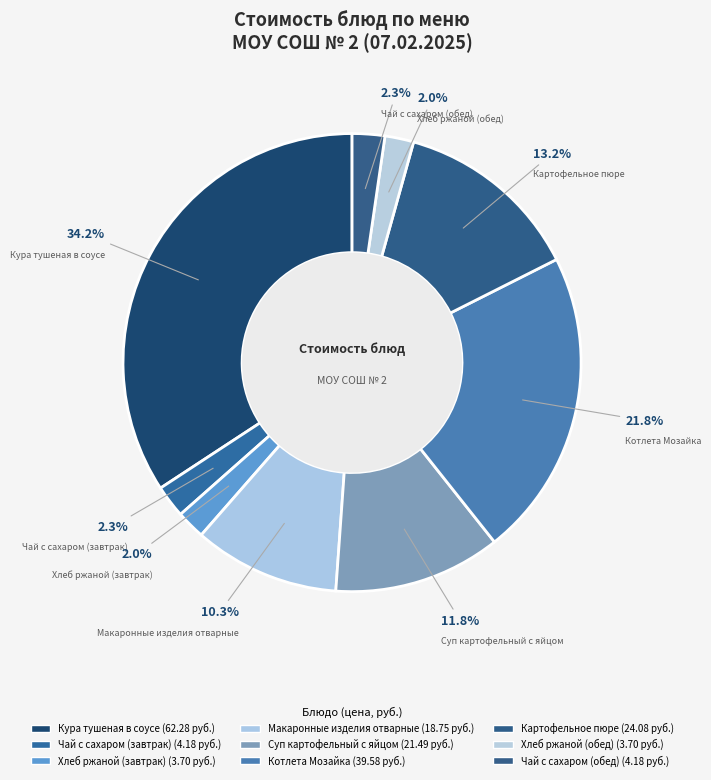

Does Чай с сахаром (завтрак) account for over 50% of the chart?

No